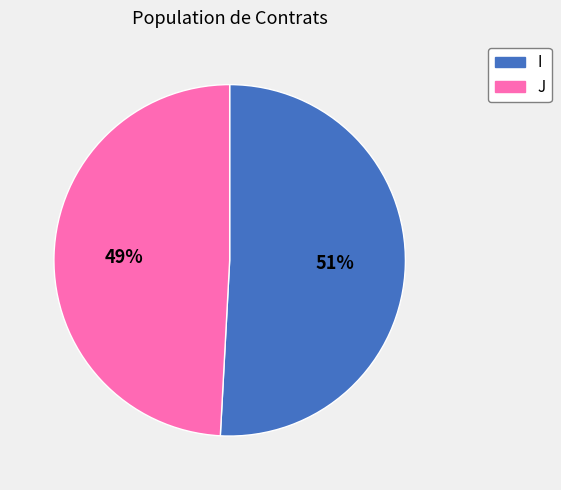

To the nearest percent, what is the average slice percentage?

50%